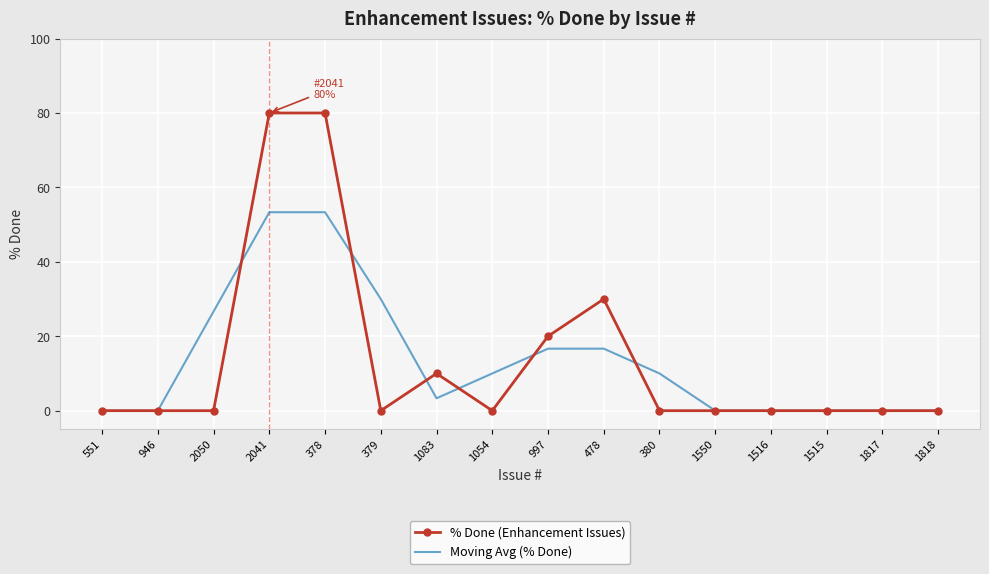

What is the highest value of the % Done (Enhancement Issues) series?

80.0